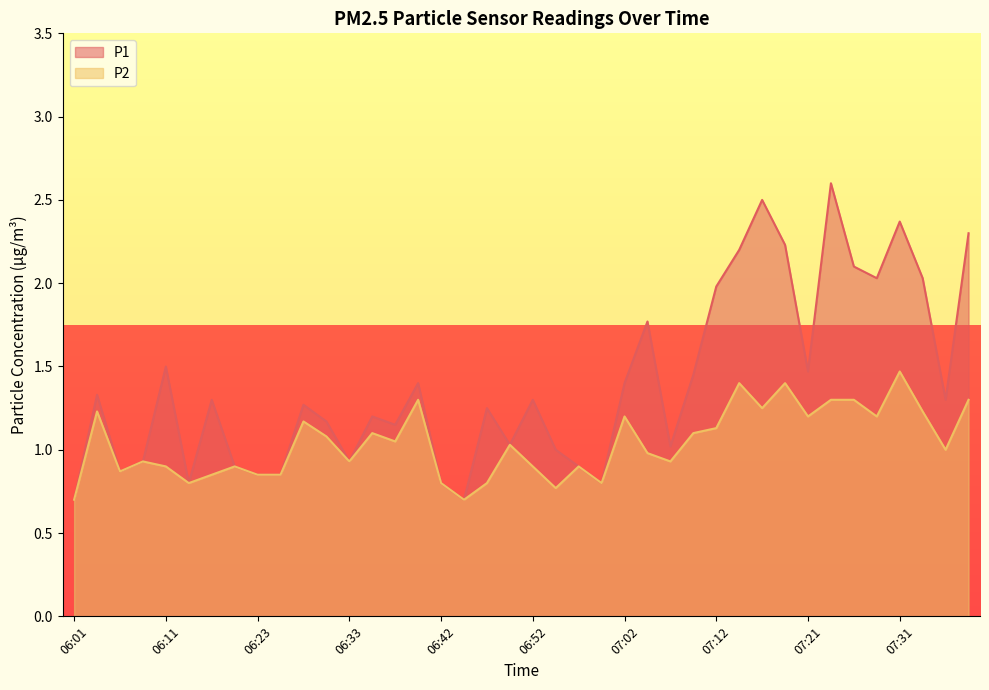

Count the number of data series in this chart.

2